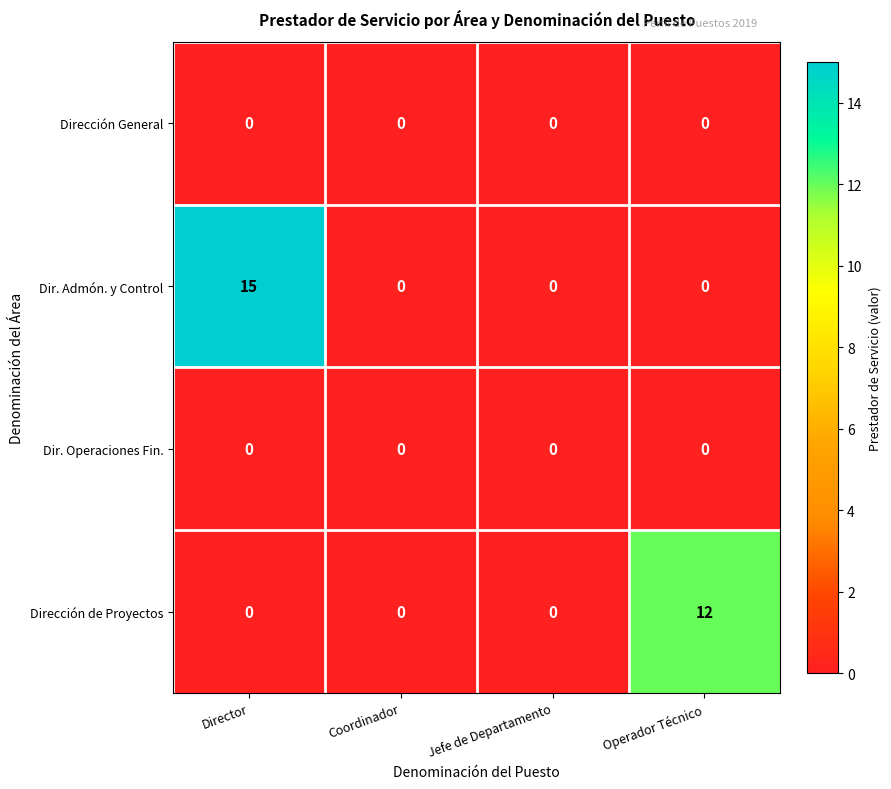

Which series has the largest total across all categories?

Dir. Admón. y Control